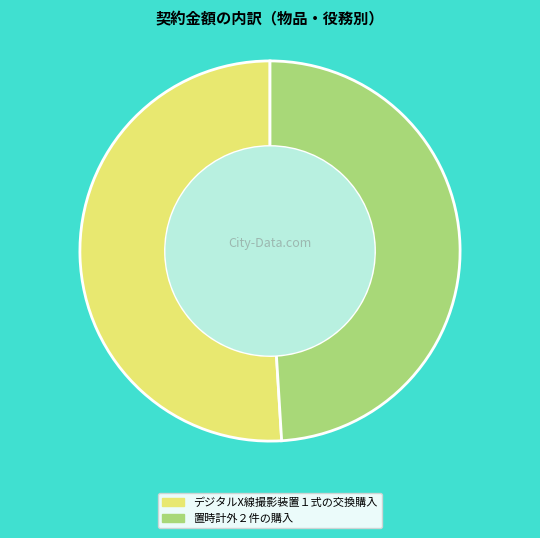

How many segments does this pie chart have?

2